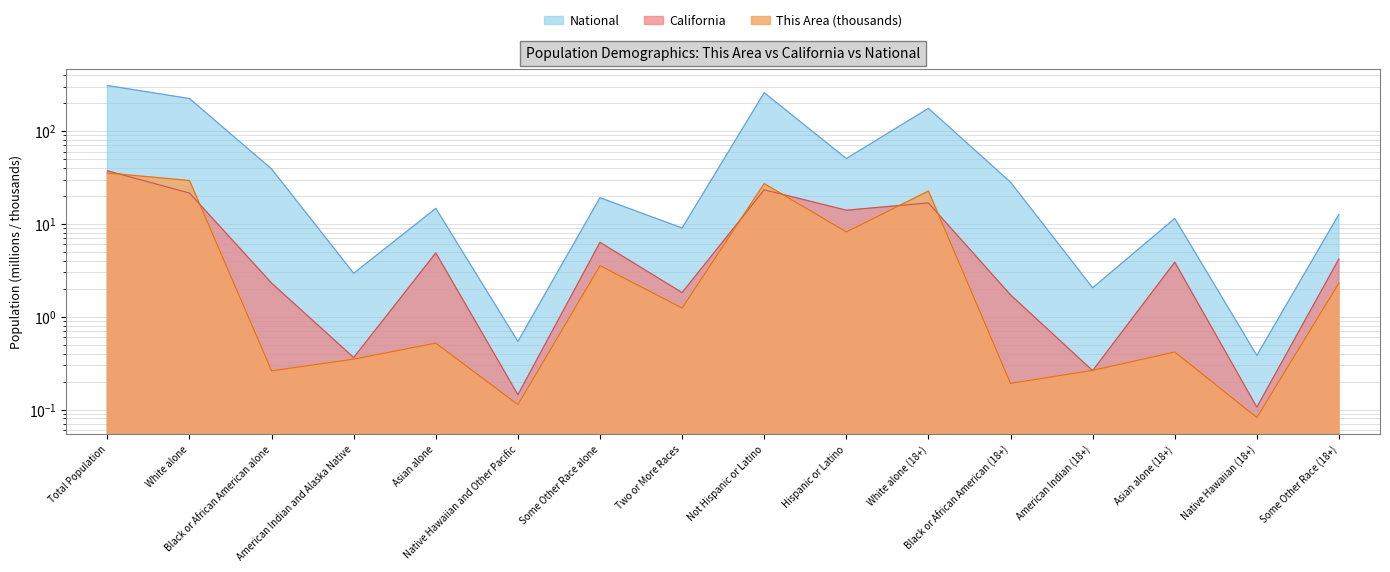

The value of This Area at Total Population is 55.0. True or false?

False